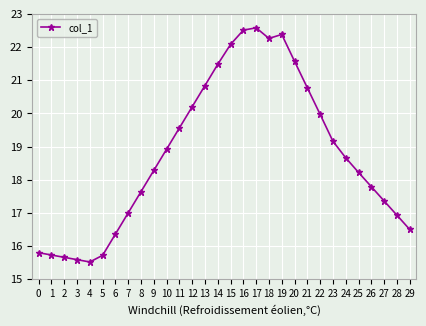

How many interior local valleys (lower than both neighbors) does the data have?

2